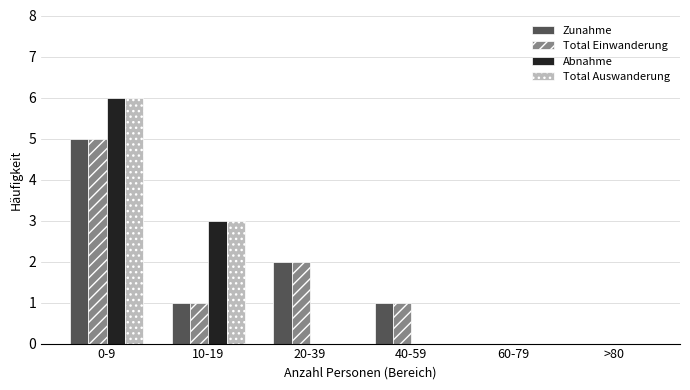

Reading left to right, list all the values displayed in this chart.

Zunahme: 0-9=5	10-19=1	20-39=2	40-59=1	60-79=0	>80=0
Total Einwanderung: 0-9=5	10-19=1	20-39=2	40-59=1	60-79=0	>80=0
Abnahme: 0-9=6	10-19=3	20-39=0	40-59=0	60-79=0	>80=0
Total Auswanderung: 0-9=6	10-19=3	20-39=0	40-59=0	60-79=0	>80=0